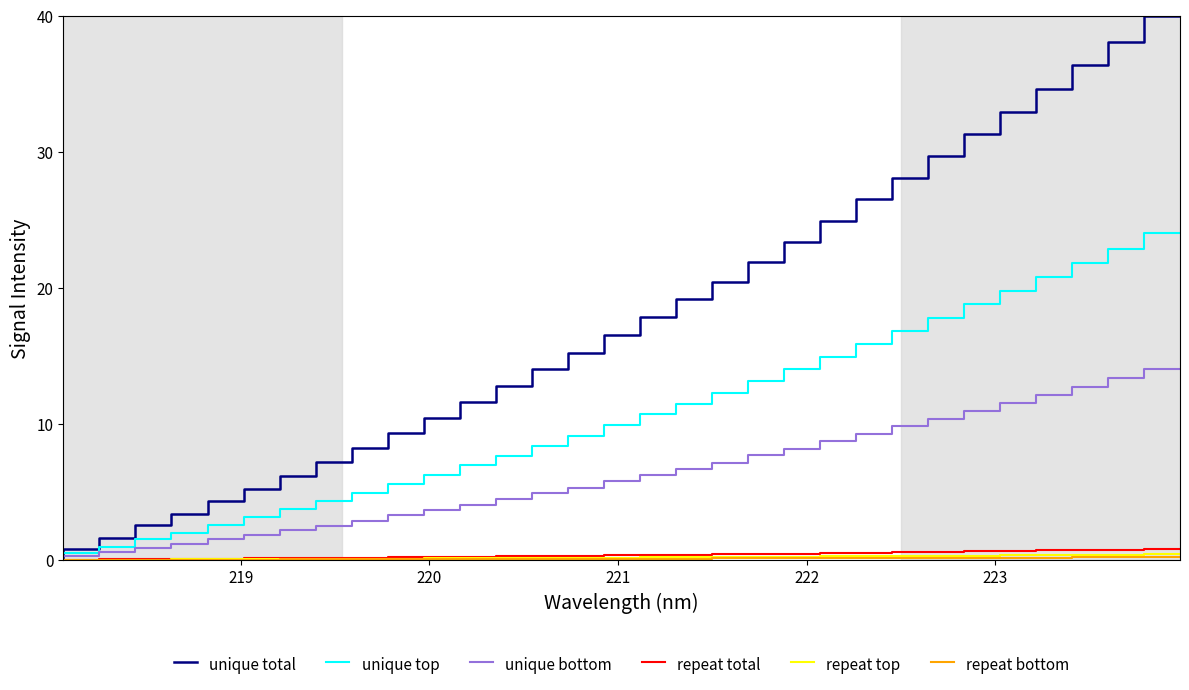

What is the difference between the second highest and minimum values in the repeat bottom series?

0.2